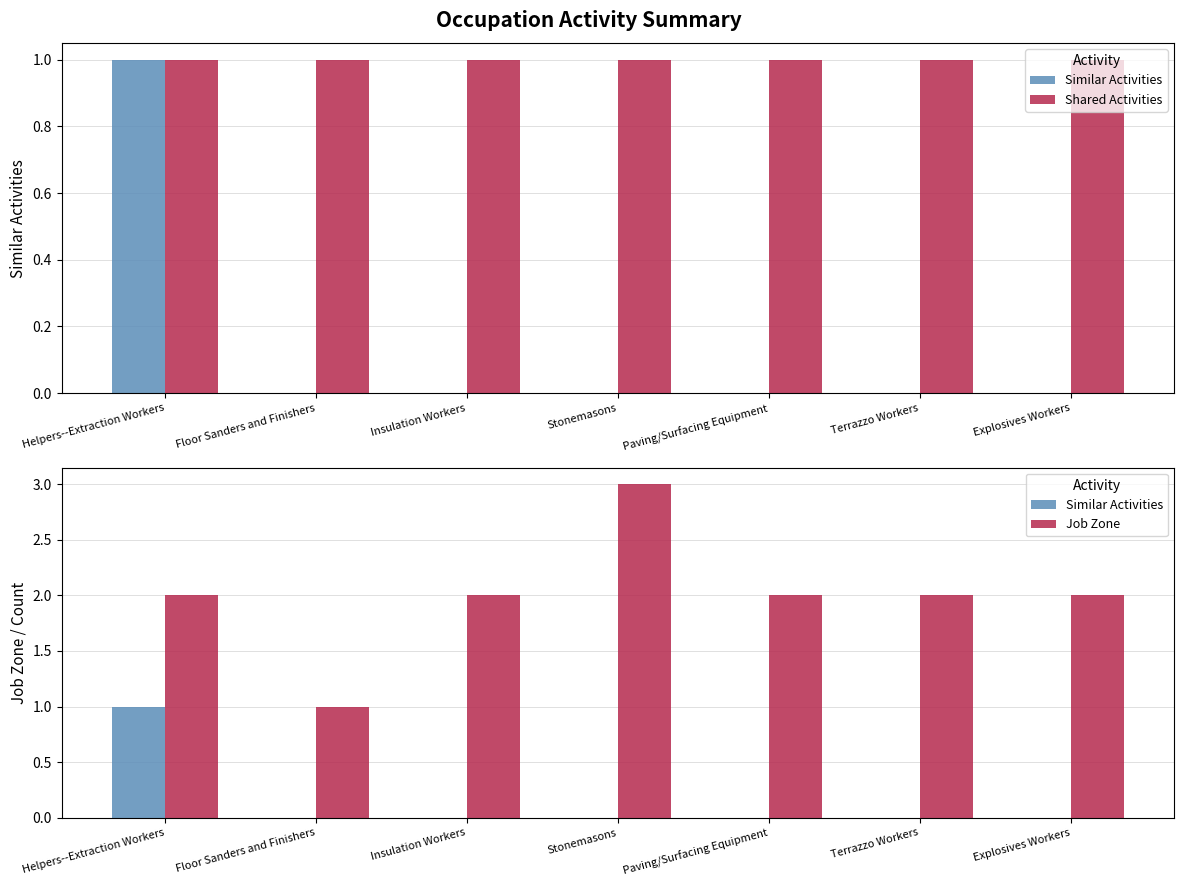

What is the difference between the Similar Activities values at Helpers--Extraction Workers and Stonemasons?

1